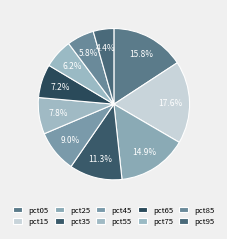

The pct85 slice represents 6% of the pie. True or false?

True